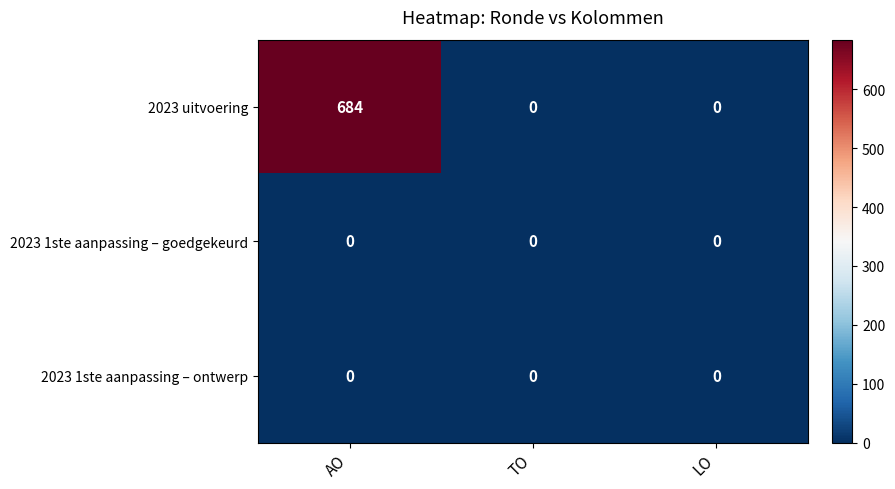

Which series has the largest range (max minus min)?

2023 uitvoering